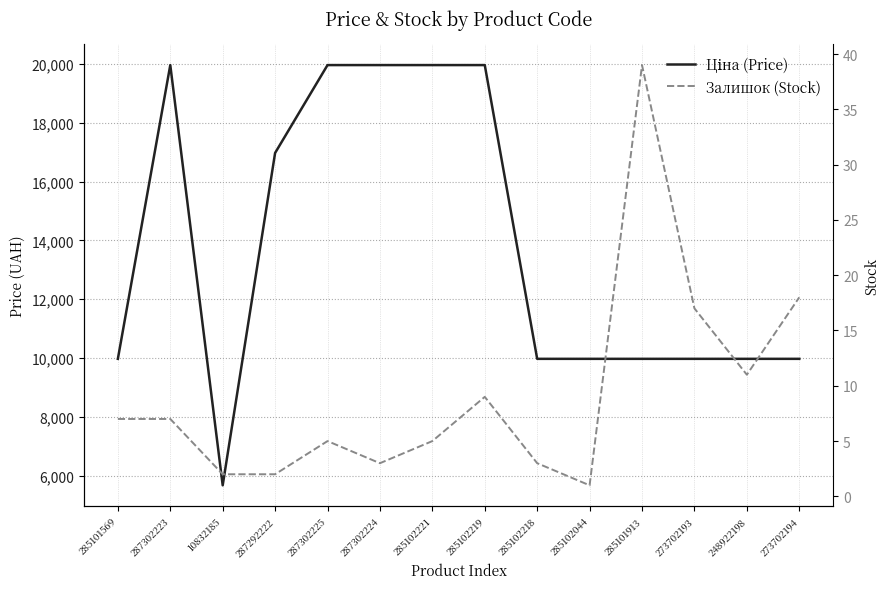

True or false: Залишок (Stock) has more than 2 interior local peaks.

True